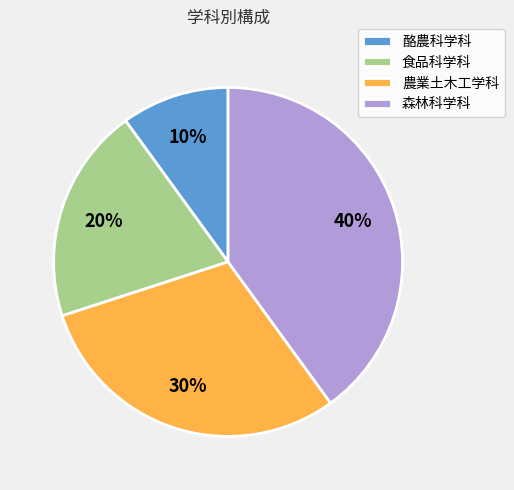

Which slice is the smallest?

酪農科学科